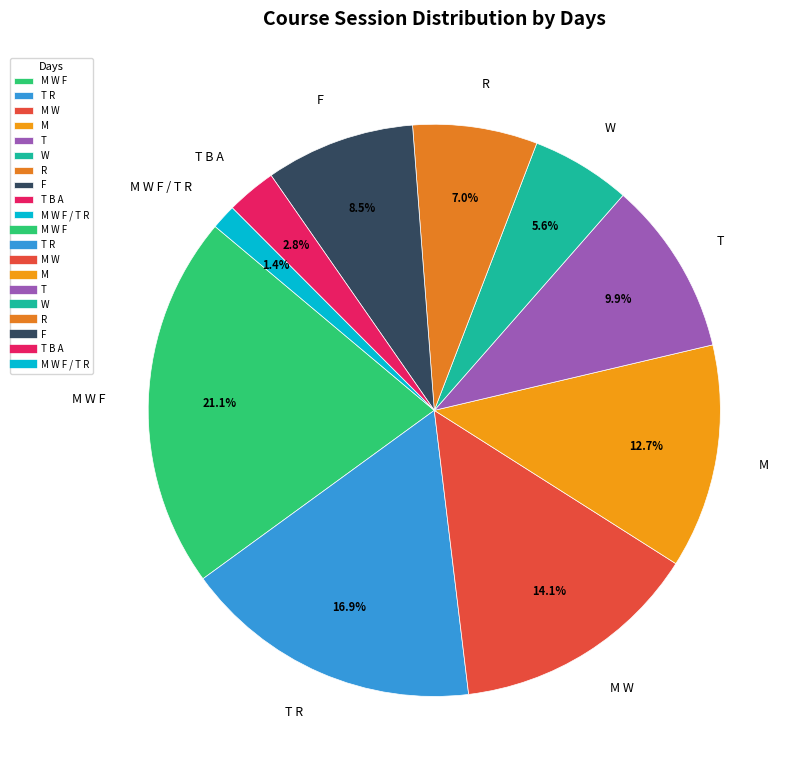

How many segments does this pie chart have?

10